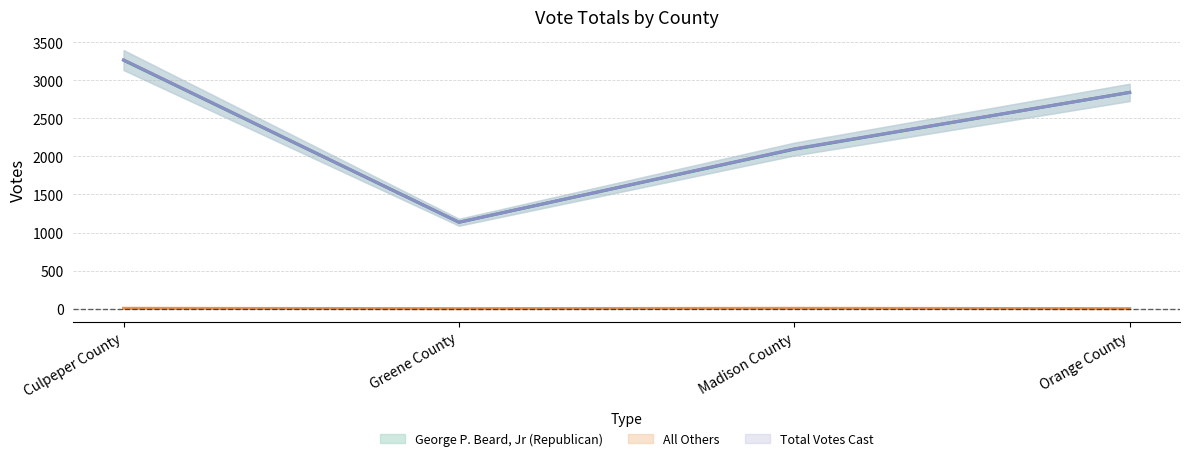

In All Others, how many points are lower than both neighbors (excluding endpoints)?

1